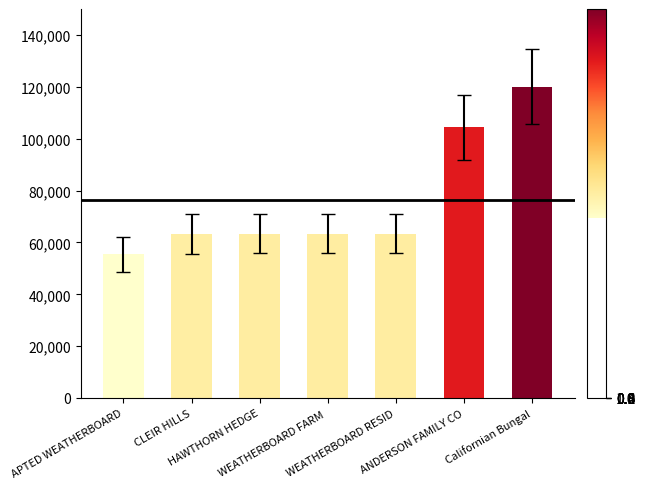

What is the difference between the maximum and minimum values?

64646